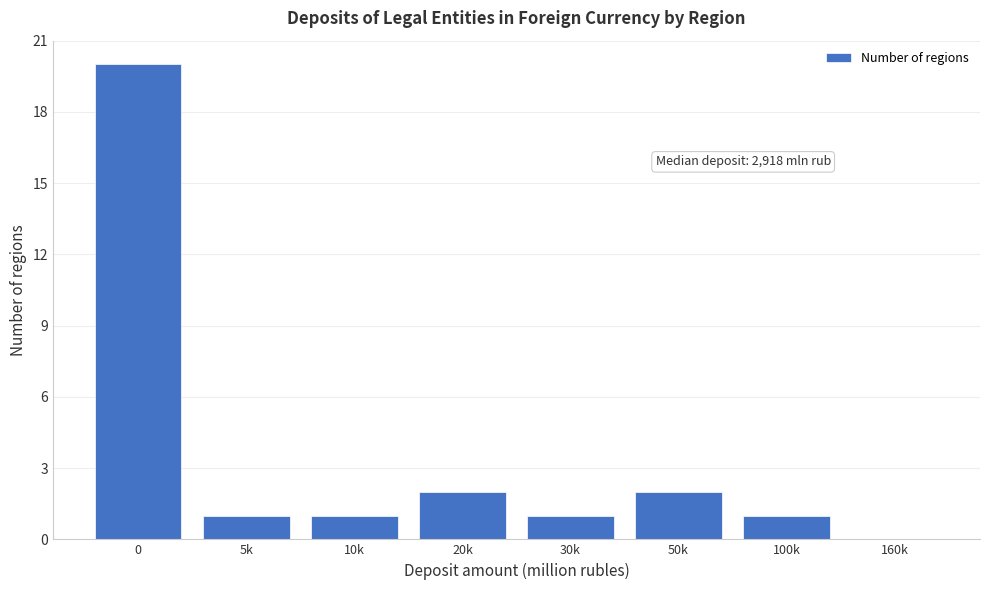

Reading left to right, what are all the values shown in this chart?

0=20	5k=1	10k=1	20k=2	30k=1	50k=2	100k=1	160k=0